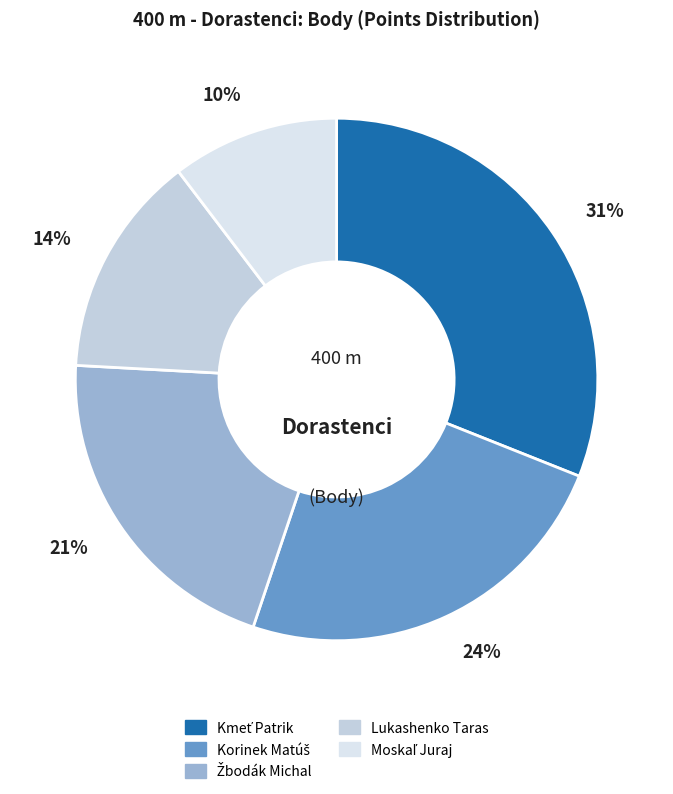

Which has a higher value, Kmeť Patrik or Korinek Matúš?

Kmeť Patrik